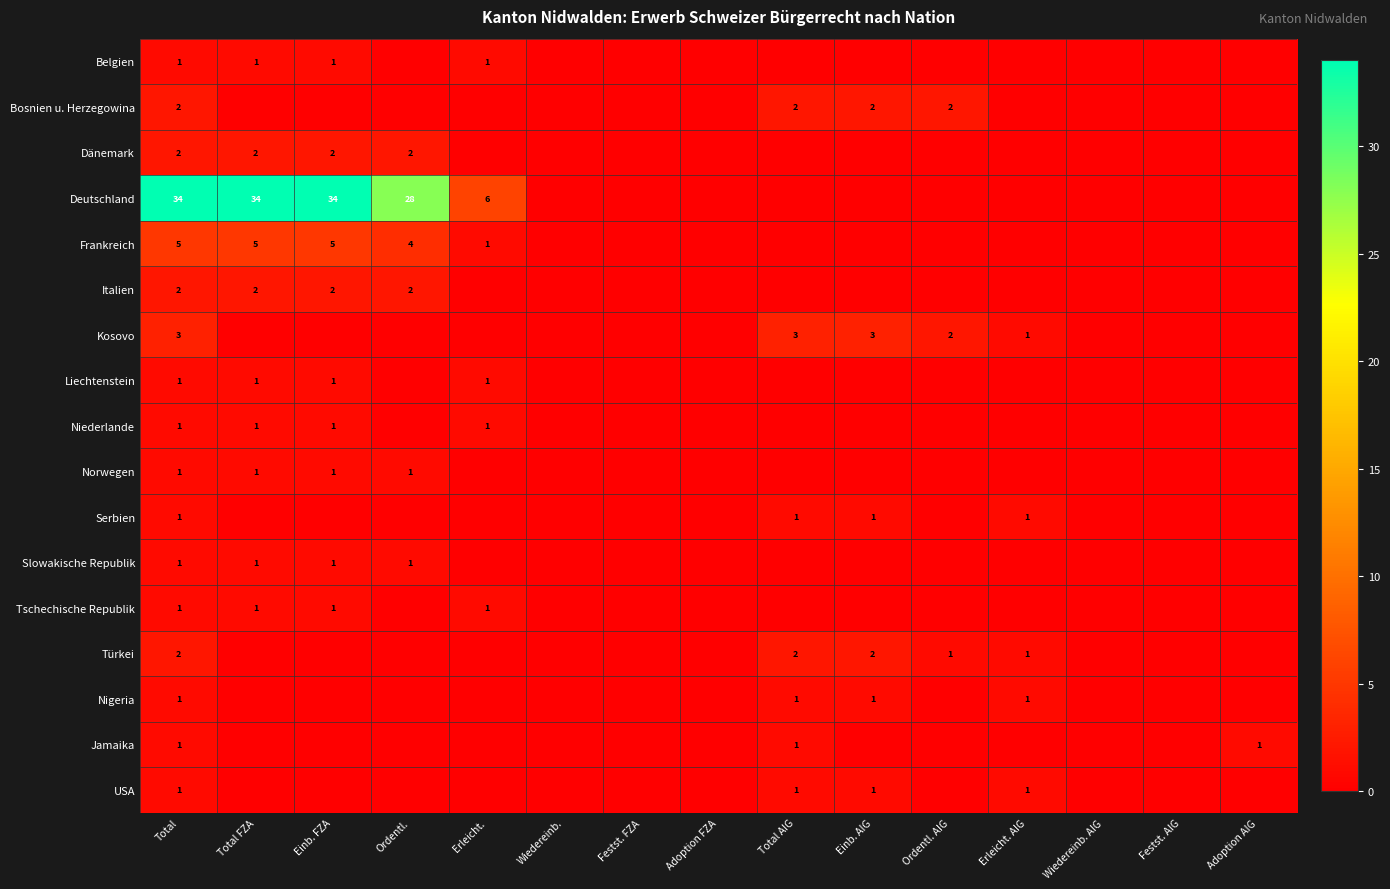

What is the difference between the highest and lowest values at Adoption AIG?

1